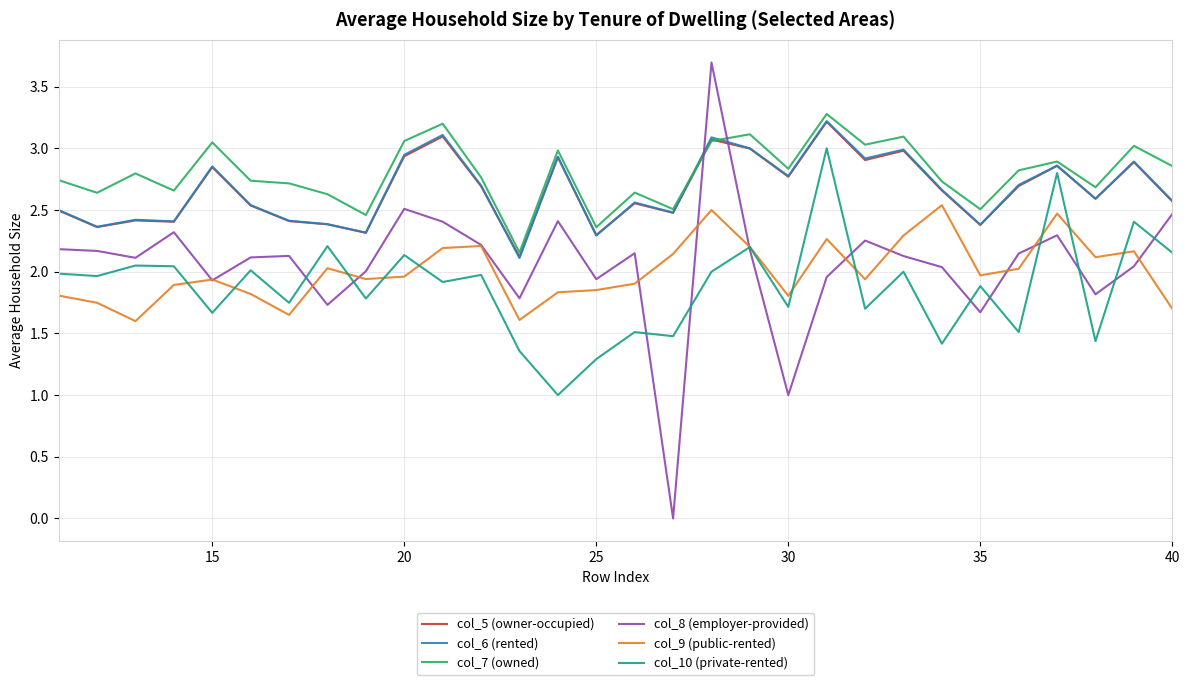

True or false: col_10 (private-rented) and col_7 (owned) intersect in this chart.

False